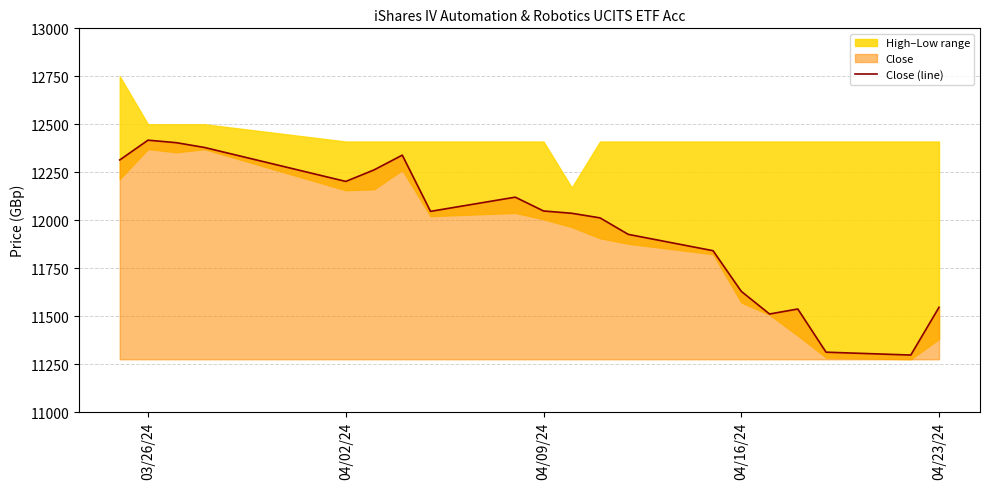

What is the lowest value of the Close (line) series?

11297